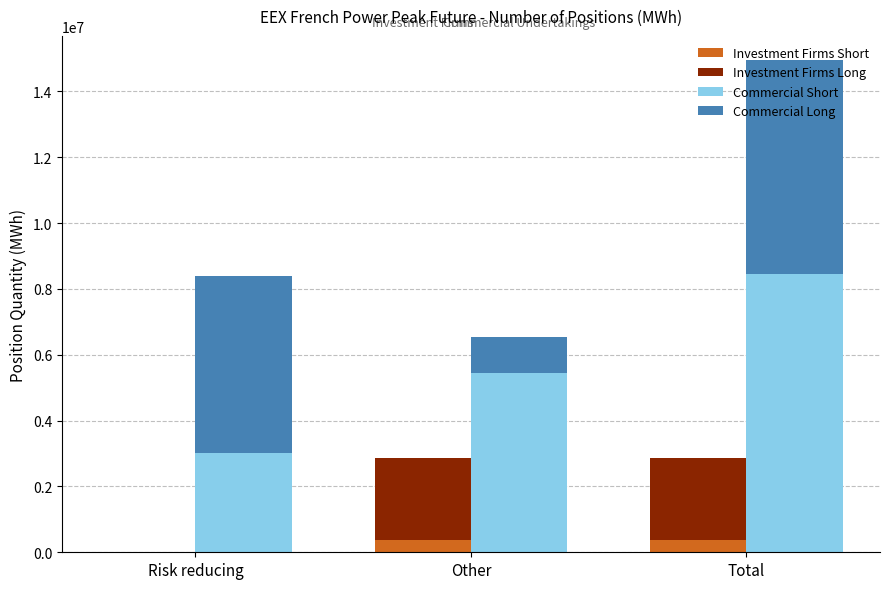

What are all the series names shown in the legend?

Investment Firms Short, Investment Firms Long, Commercial Short, Commercial Long